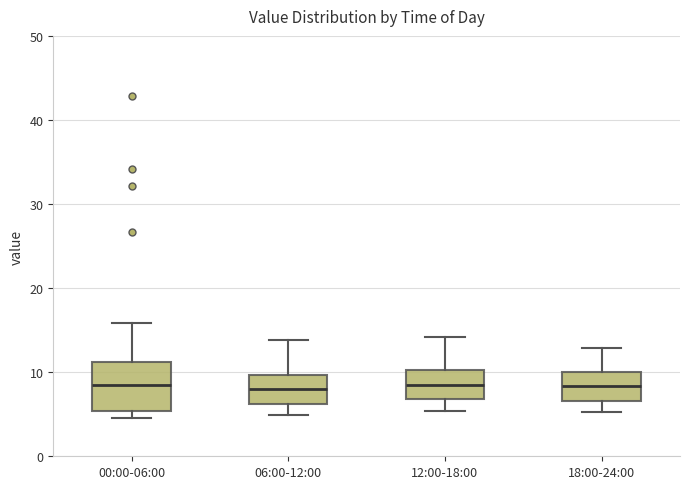

Reading left to right, transcribe this box plot: for each box, give where its median line is, the range the box spans, and where its two whiskers end, as read against the y-axis. The values are not printed on the chart, so give them approximately, as read against the axis.

00:00-06:00: median 8, box 5 to 11, whiskers 5 (just below the box's lower edge) to 16
06:00-12:00: median 8, box 6 to 10, whiskers 5 to 14
12:00-18:00: median 8, box 7 to 10, whiskers 5 to 14
18:00-24:00: median 8, box 7 to 10, whiskers 5 to 13